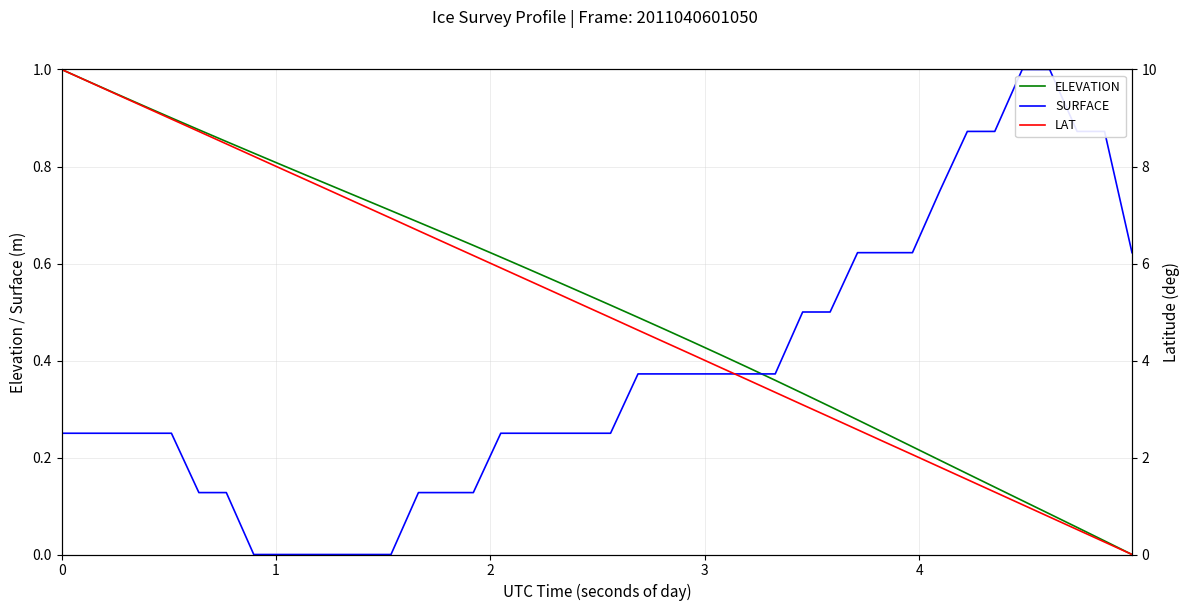

How many intersections are there between ELEVATION and SURFACE?

1